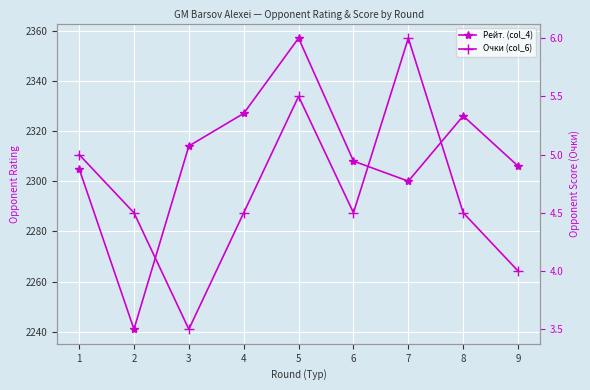

Which label corresponds to the largest value in the chart?

5